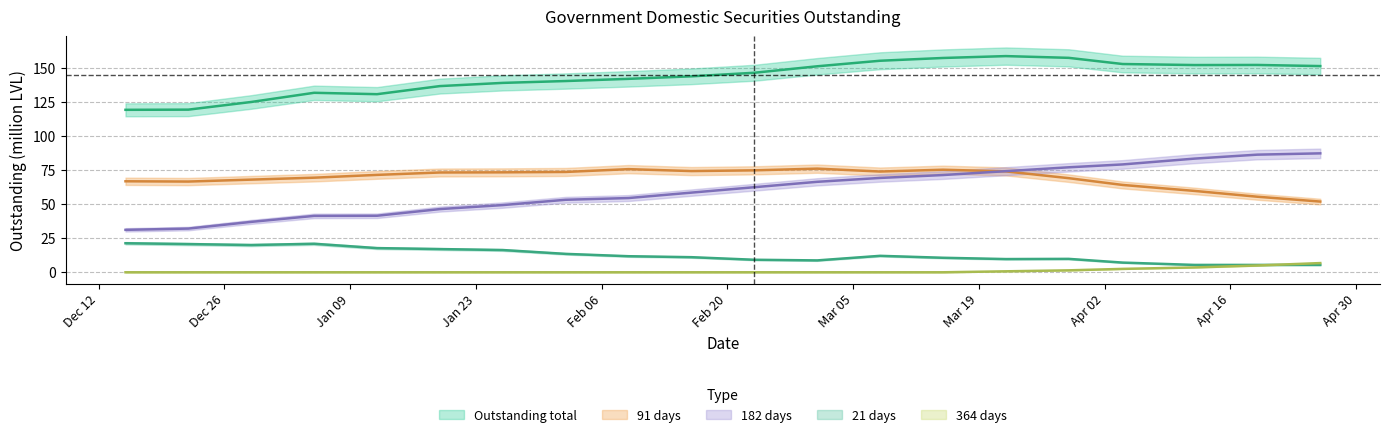

The value of Outstanding total at 1996-02-23 is 213.5. True or false?

False